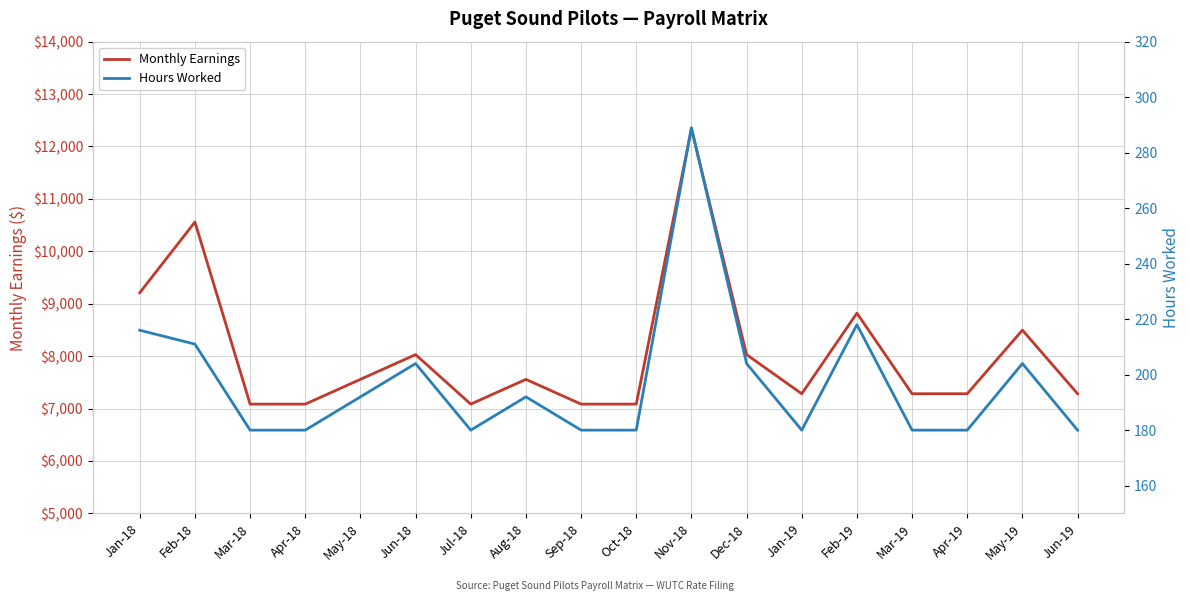

Rank the categories by Hours Worked value from highest to lowest.

Nov-18, Feb-19, Jan-18, Feb-18, Jun-18, Dec-18, May-19, May-18, Aug-18, Mar-18, Apr-18, Jul-18, Sep-18, Oct-18, Jan-19, Mar-19, Apr-19, Jun-19